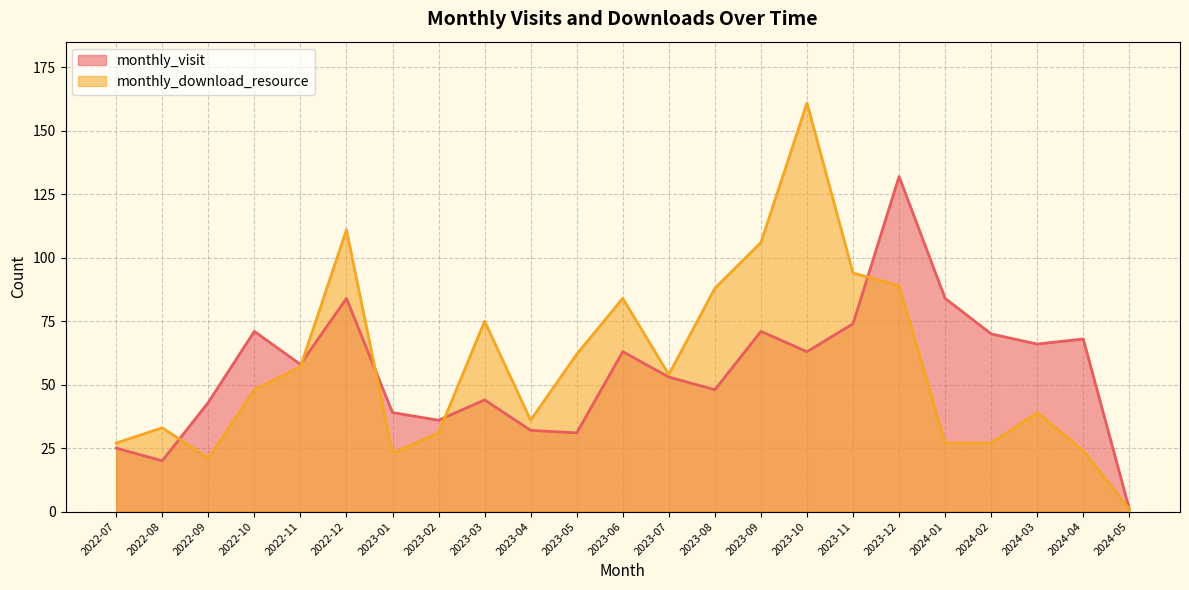

Between which two adjacent categories do monthly_download_resource and monthly_visit first intersect?

2022-08 and 2022-09